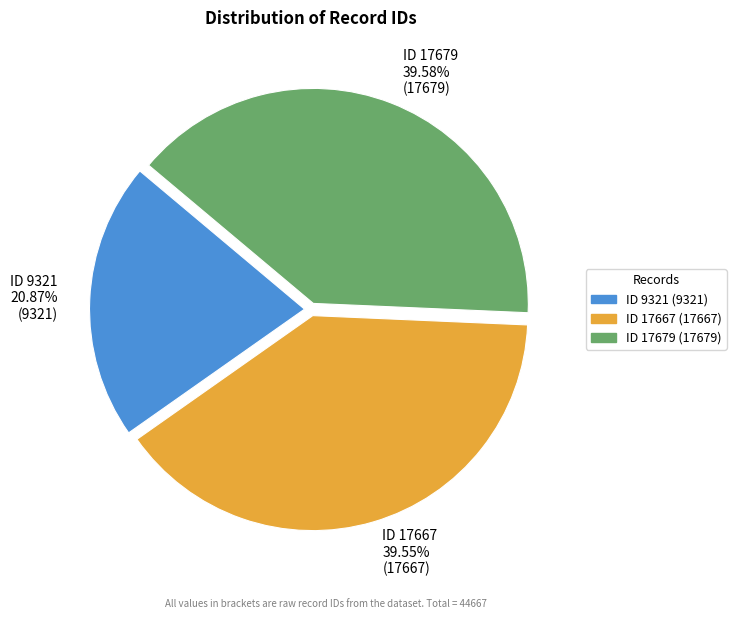

Does ID 17679 represent more than half of the total?

No